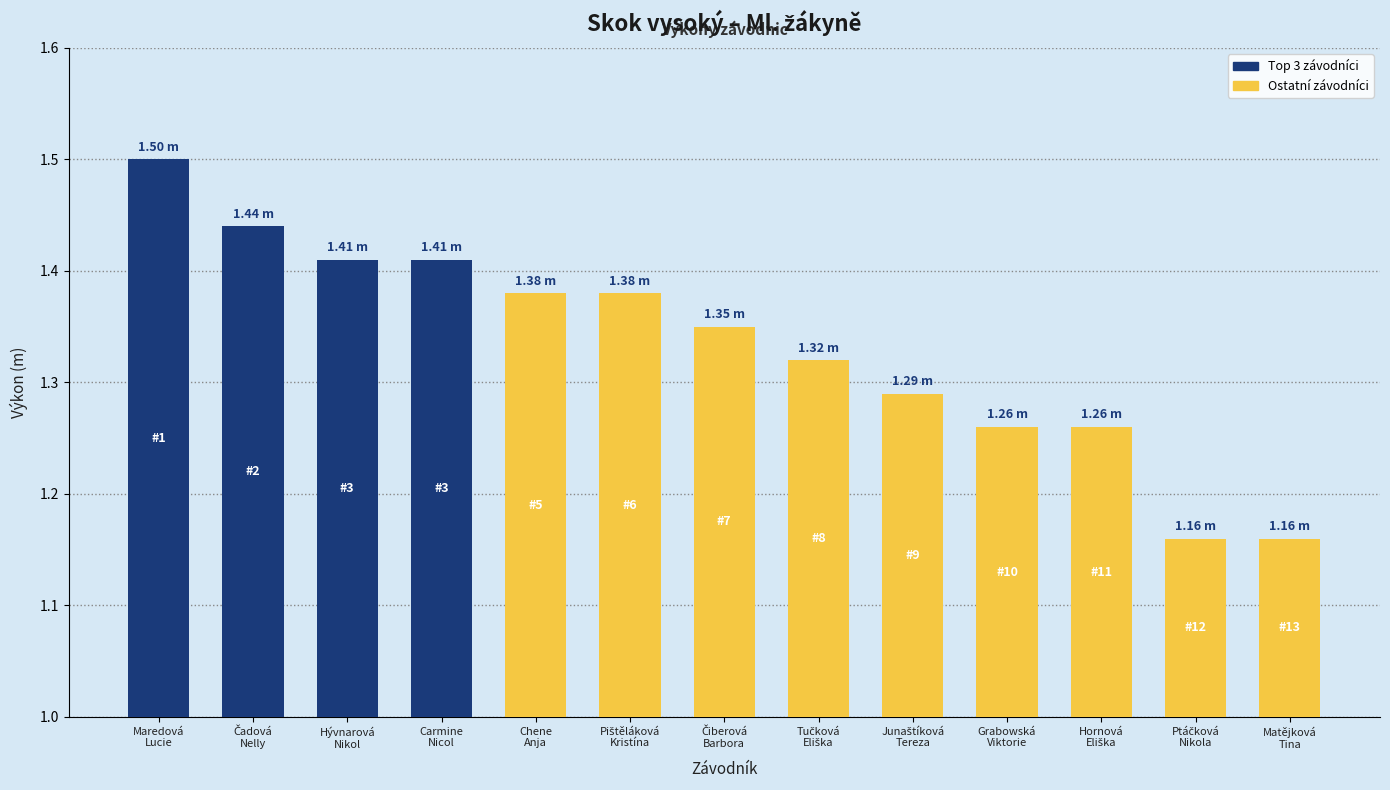

Does the chart contain any negative values?

No